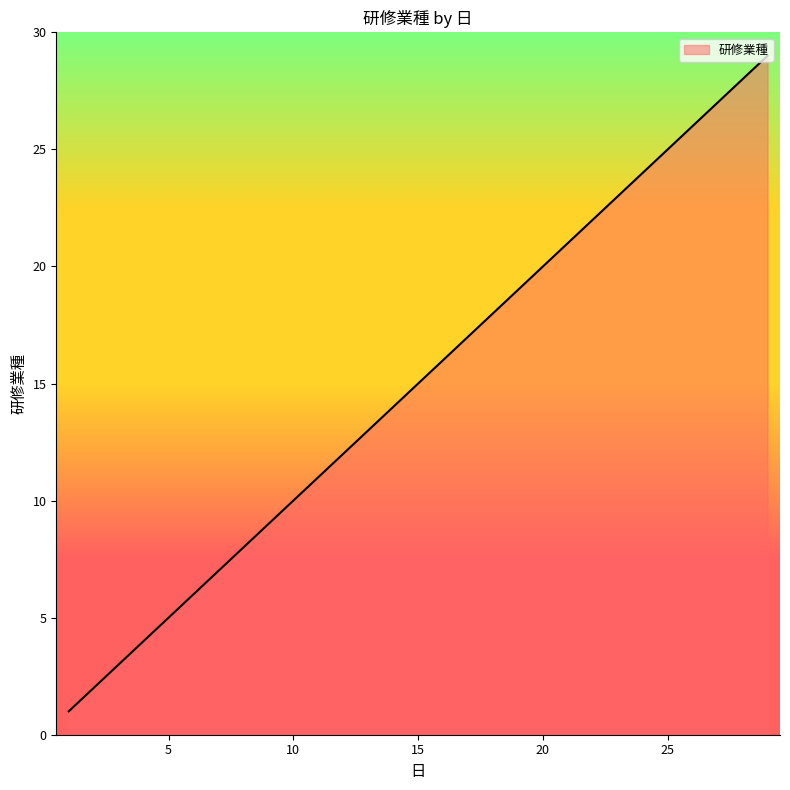

What is the difference between the maximum and minimum values?

28